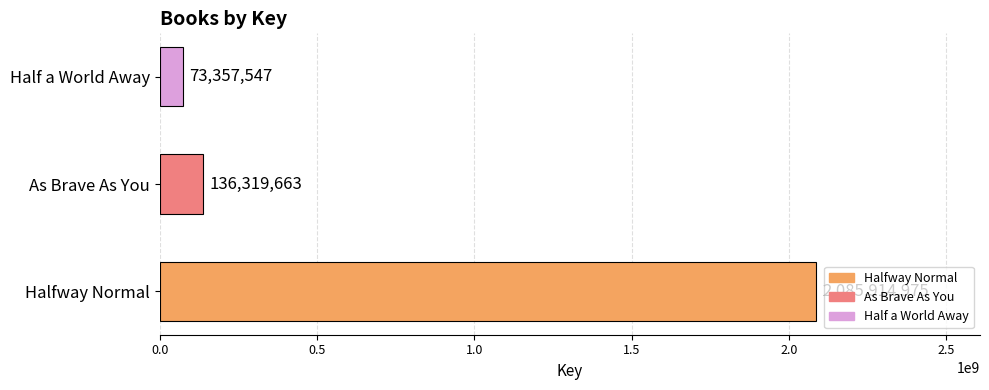

What is the average value?

765197395